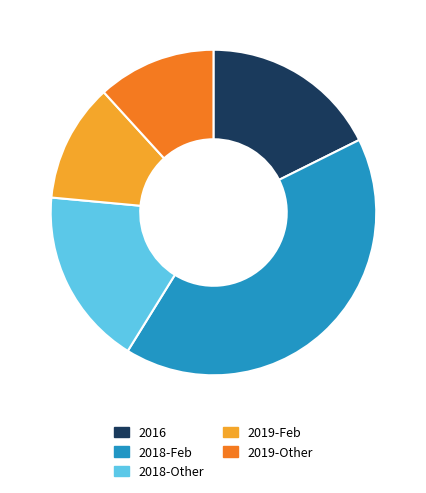

Is there a majority slice in this chart?

No